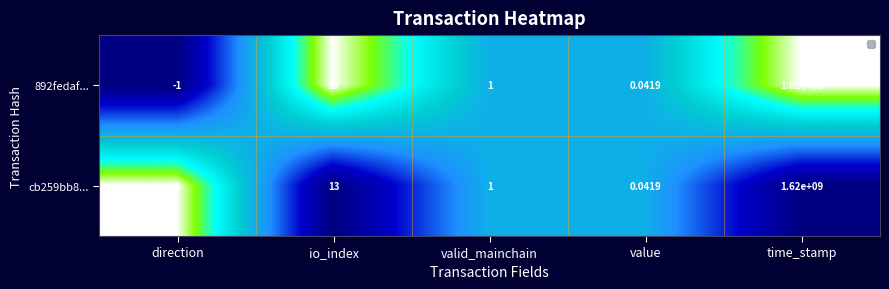

Rank the categories by 892fedaf... value from lowest to highest.

direction, value, valid_mainchain, io_index, time_stamp